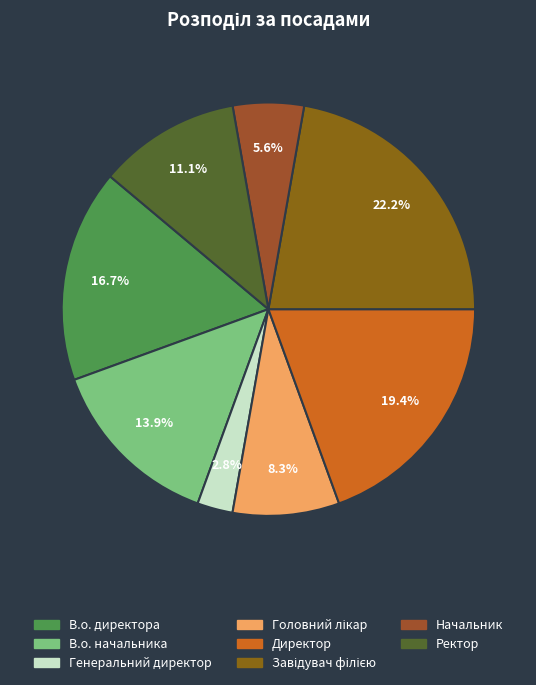

Is there any slice that represents more than half of the pie?

No